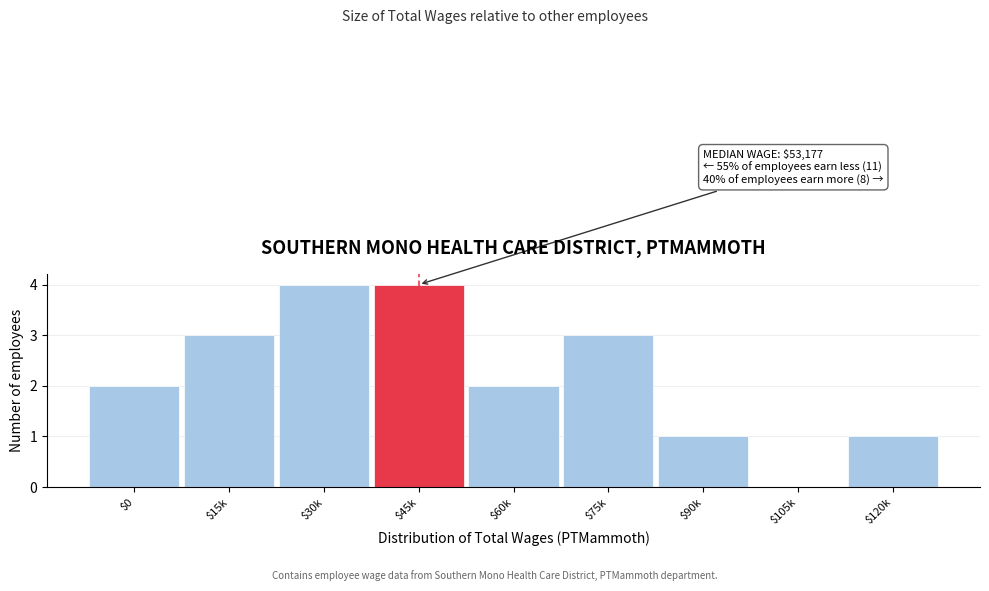

The value at $15k is 3. True or false?

True